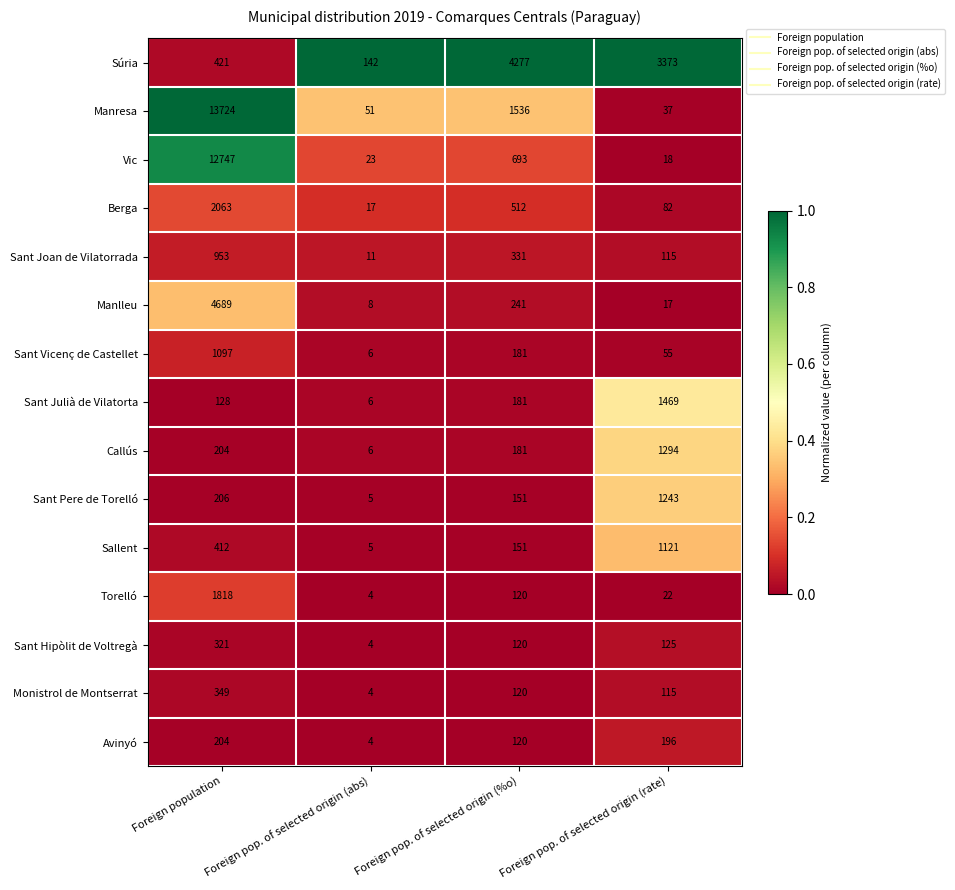

Which series has the widest spread of values?

Manresa